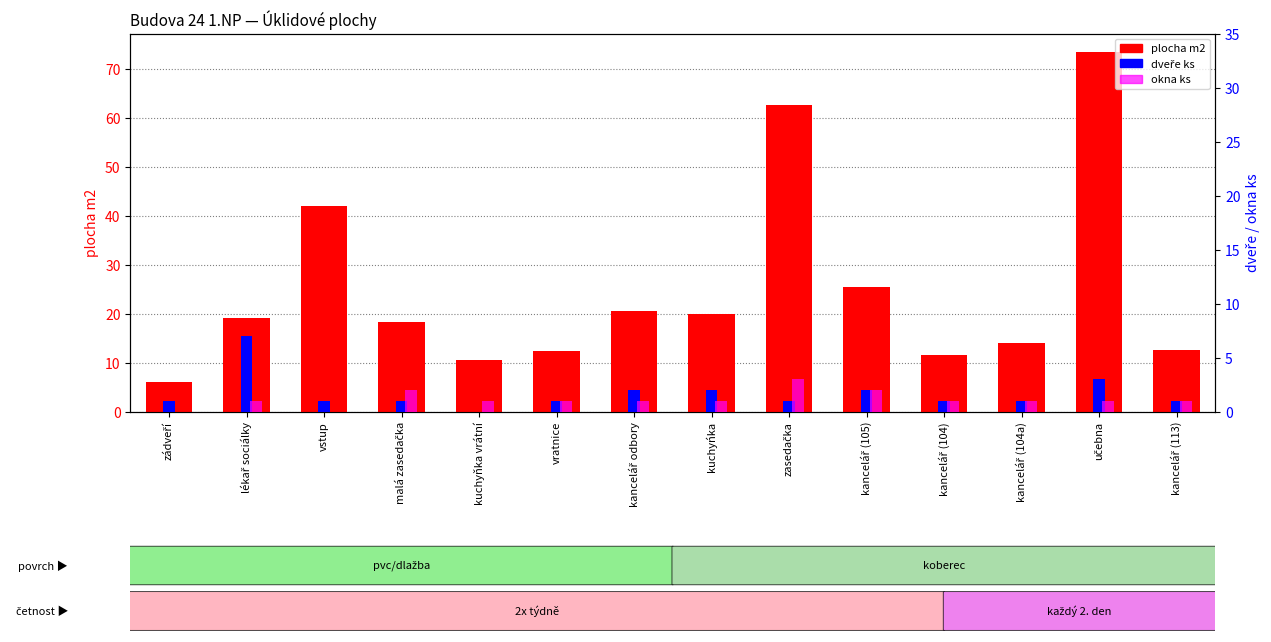

Is the value of dveře ks at kancelář (104) greater than the value of okna ks at kancelář odbory?

No